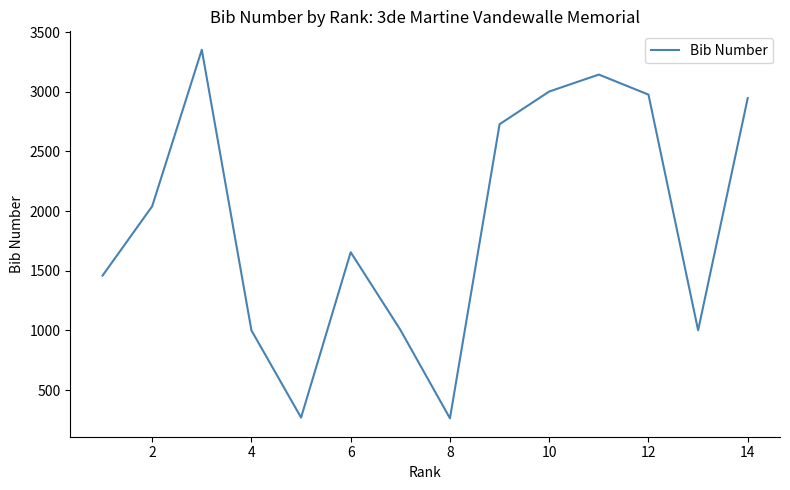

What is the sum of all values?

26841